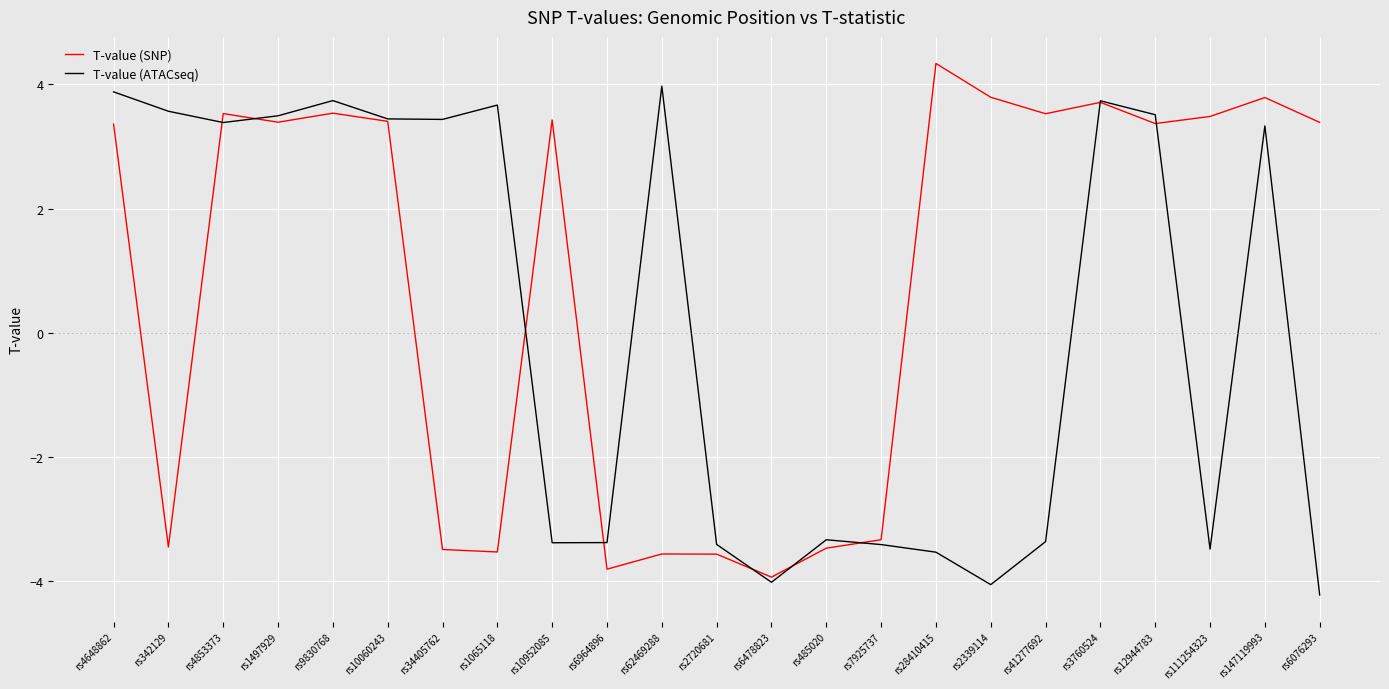

The T-value (SNP) series shows 2.4 at rs1497929. True or false?

False